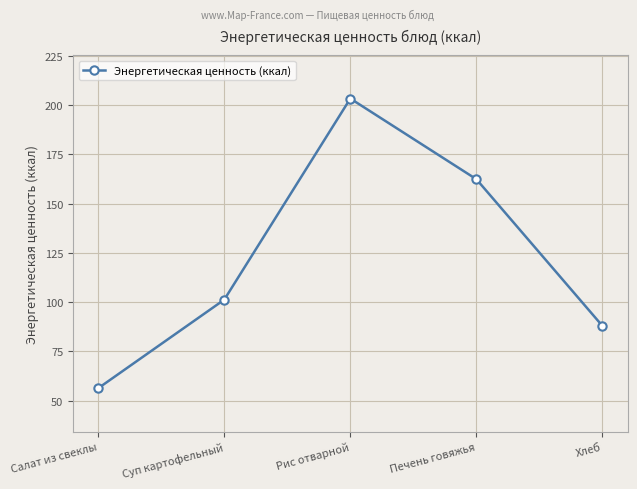

List the labels in order of value, largest first.

Рис отварной, Печень говяжья, Суп картофельный, Хлеб, Салат из свеклы